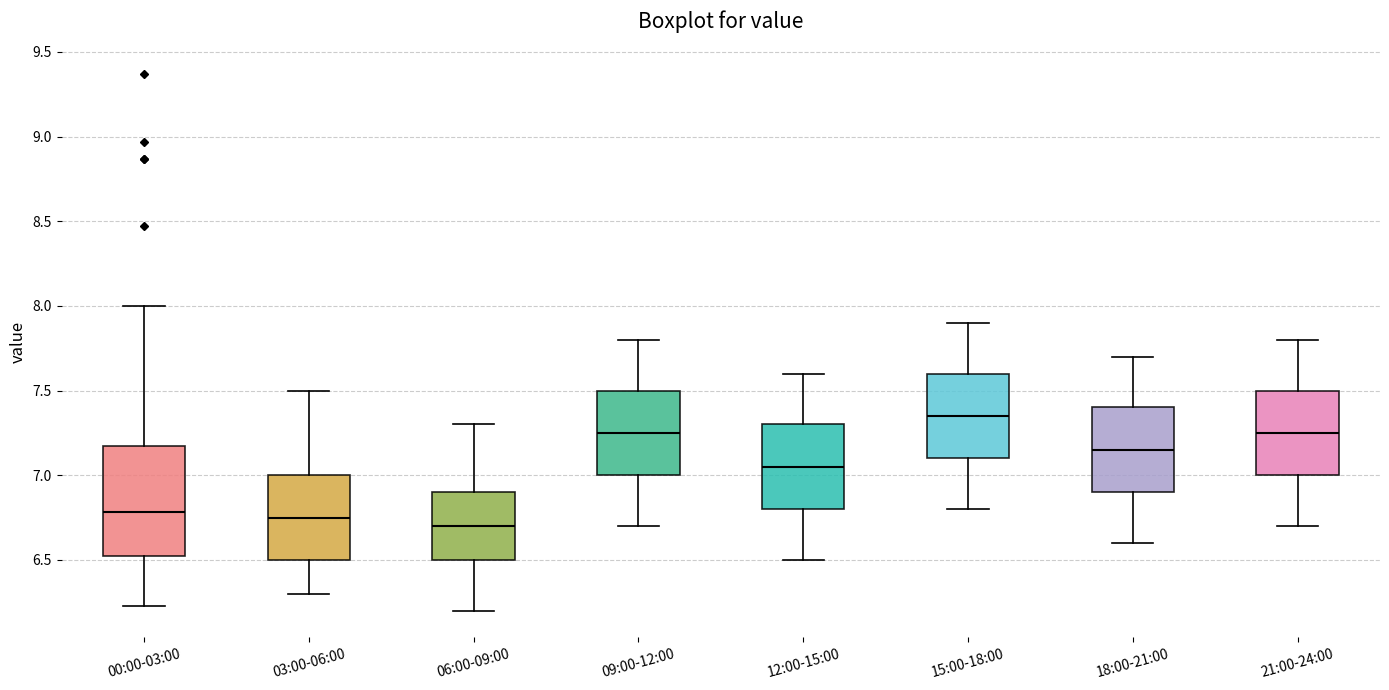

Where does the upper whisker of the box for 09:00-12:00 end on the y-axis? The values are not printed on the chart, so give them approximately, as read against the axis.

7.80